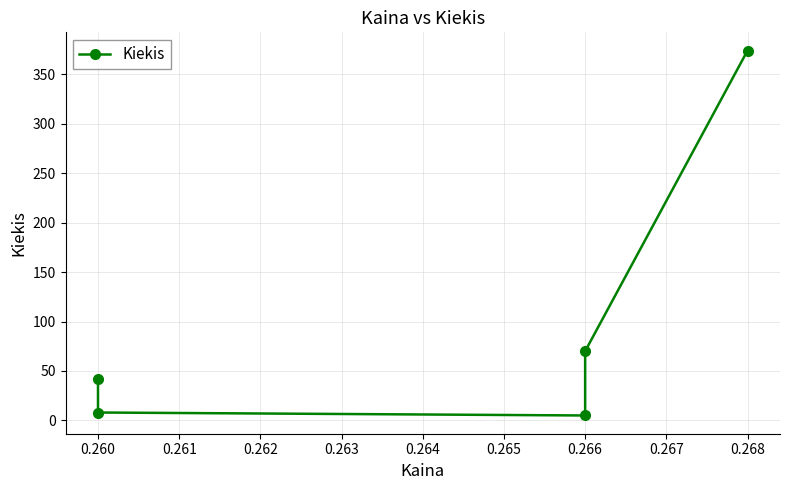

True or false: the data has more than 1 interior local peaks.

False